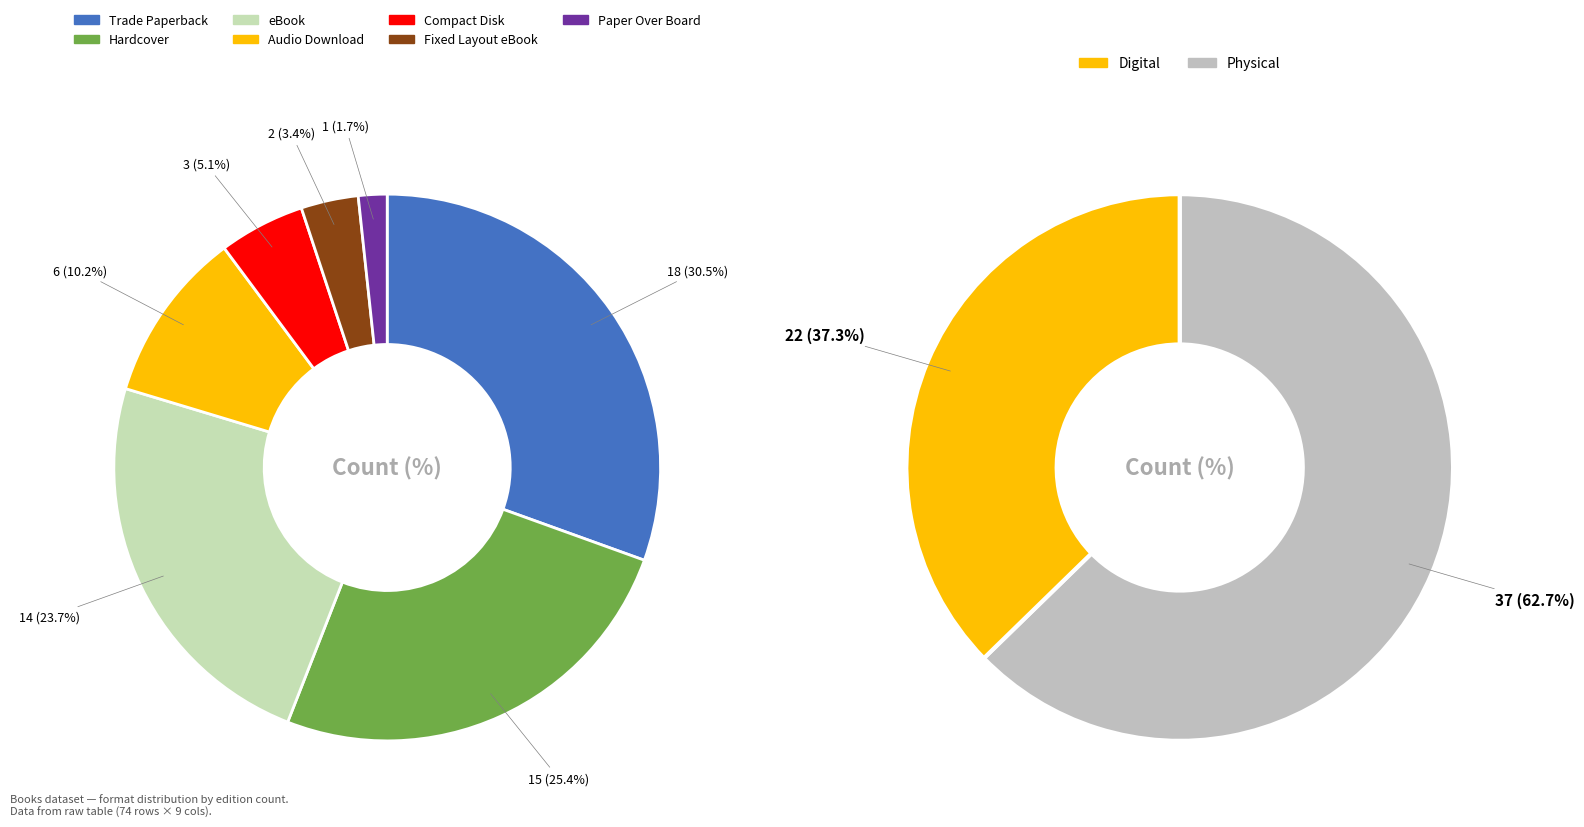

To the nearest percent, what is the difference between the Audio Download and Hardcover slice percentages?

15%